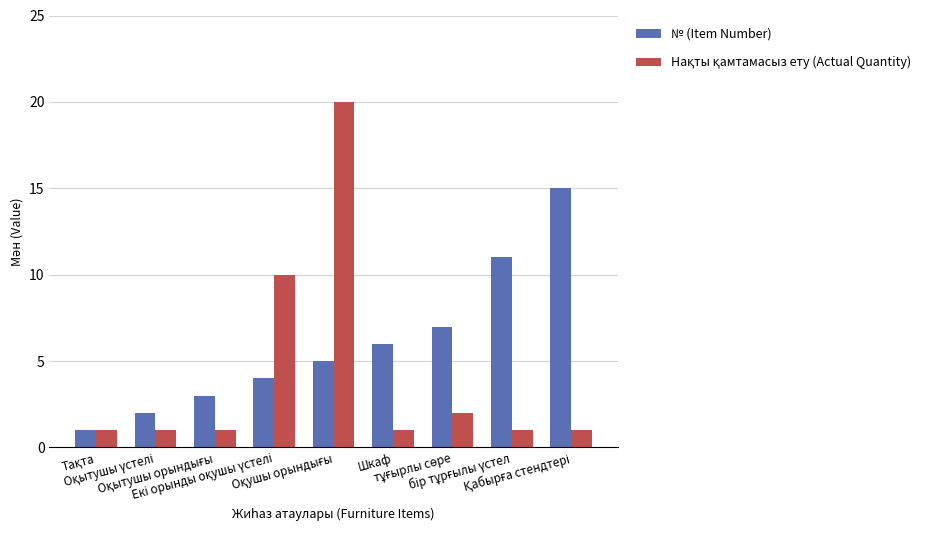

What is the average value of the № (Item Number) series?

6